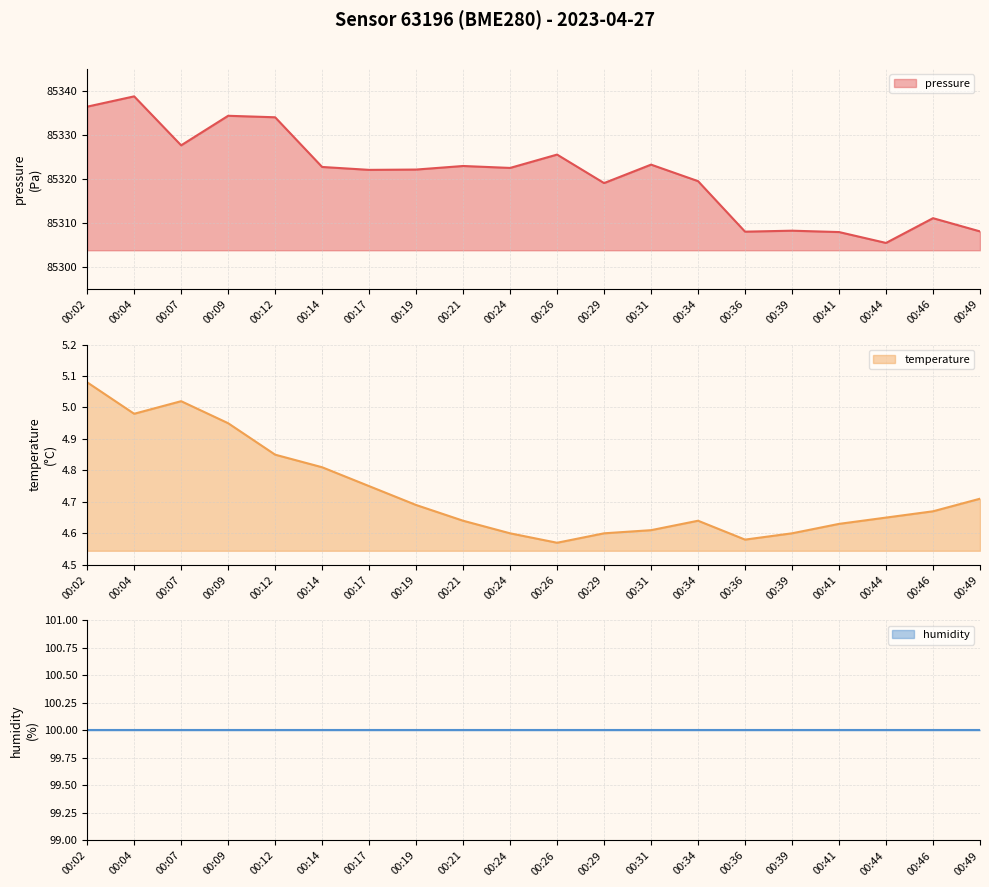

What is the difference between the pressure values at 00:49 and 00:02?

28.3